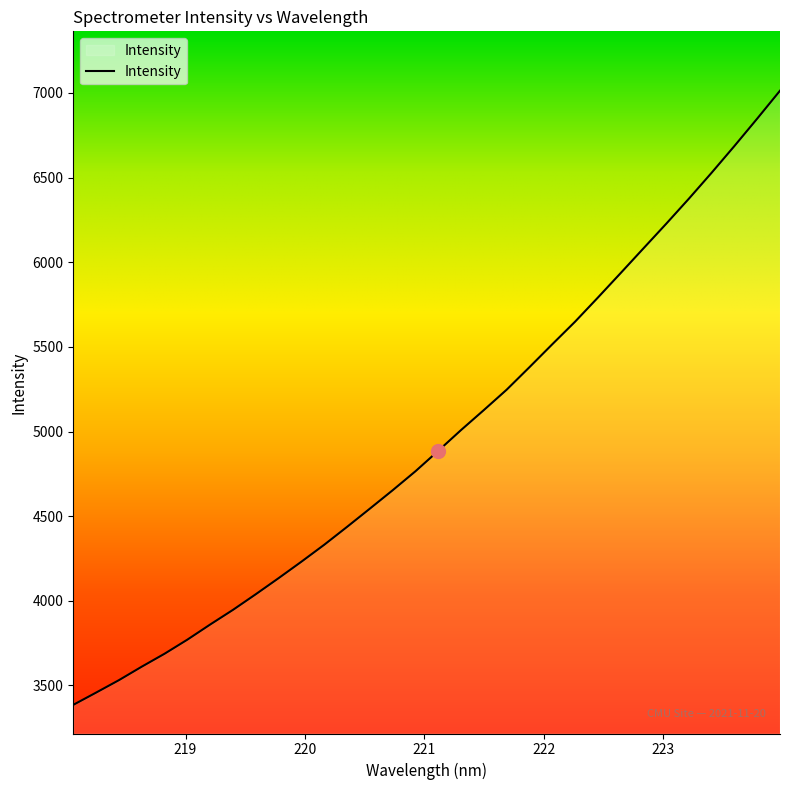

What is the smallest value displayed?

3385.7